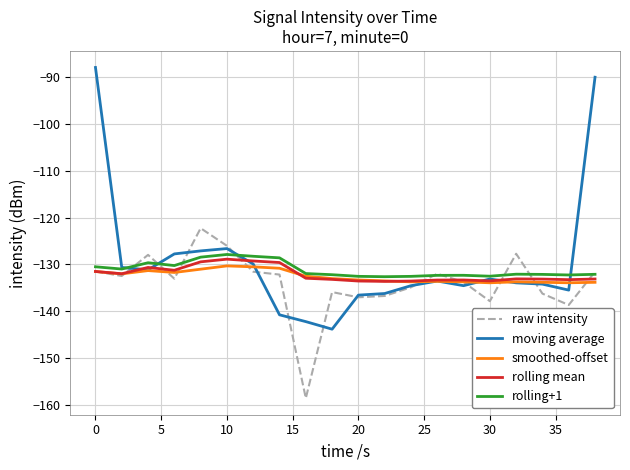

Which series has the widest spread of values?

moving average